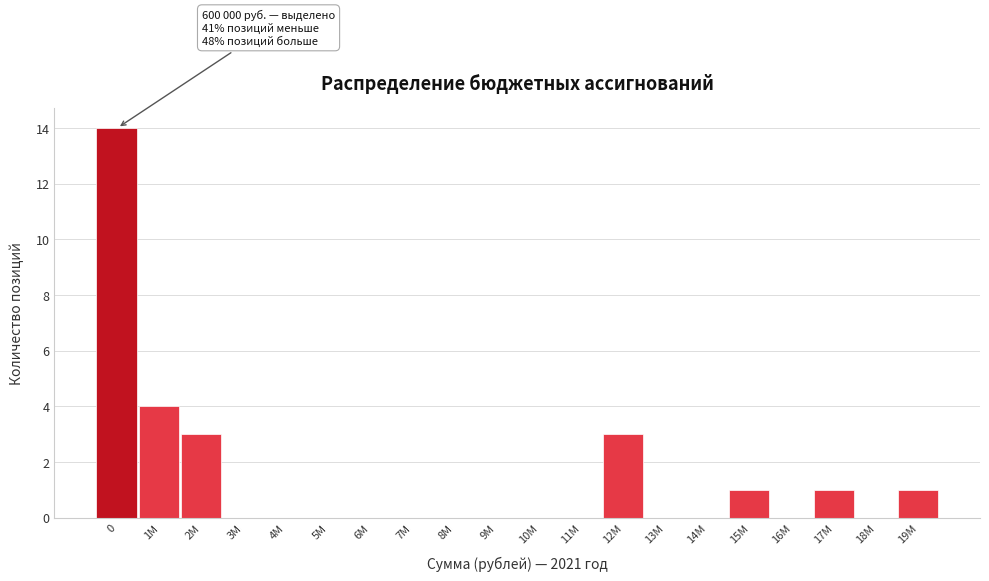

Reading left to right, extract all data points from this chart.

0=14	1M=4	2M=3	3M=0	4M=0	5M=0	6M=0	7M=0	8M=0	9M=0	10M=0	11M=0	12M=3	13M=0	14M=0	15M=1	16M=0	17M=1	18M=0	19M=1